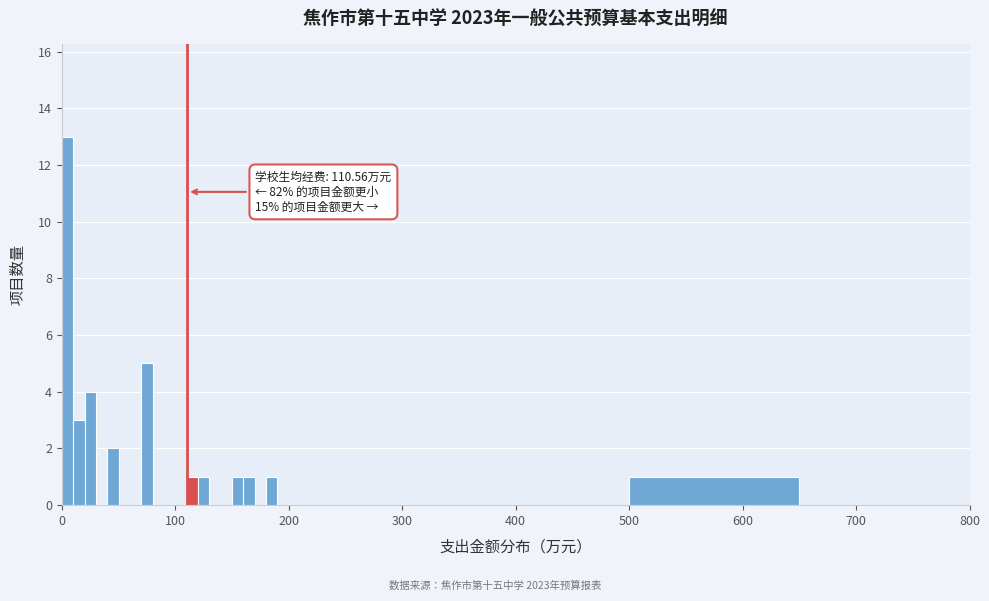

Read against the x-axis, roughly where is the centre of the tallest bar?

10